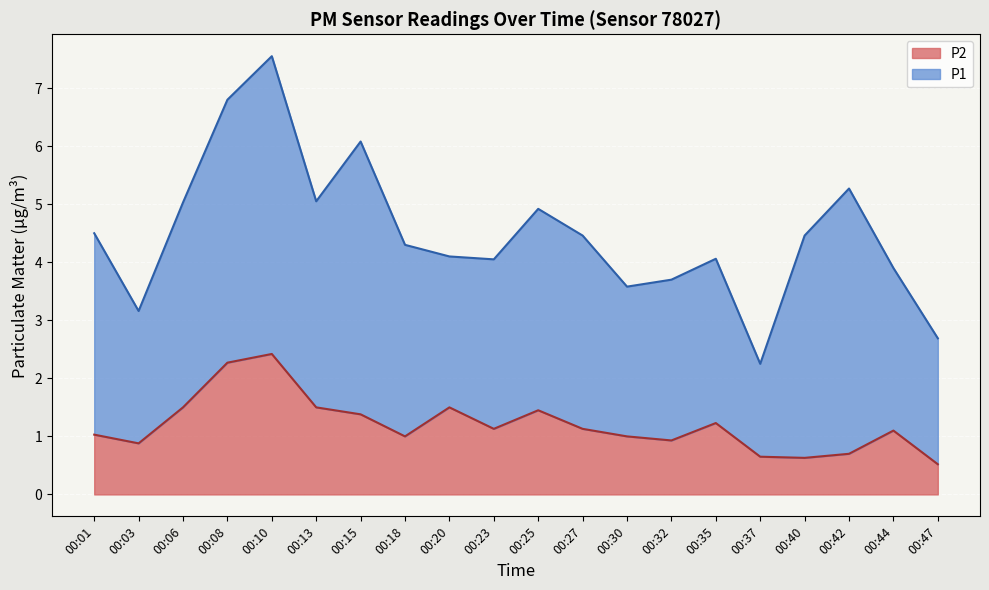

True or false: the data shows 0.7 at 00:42.

True